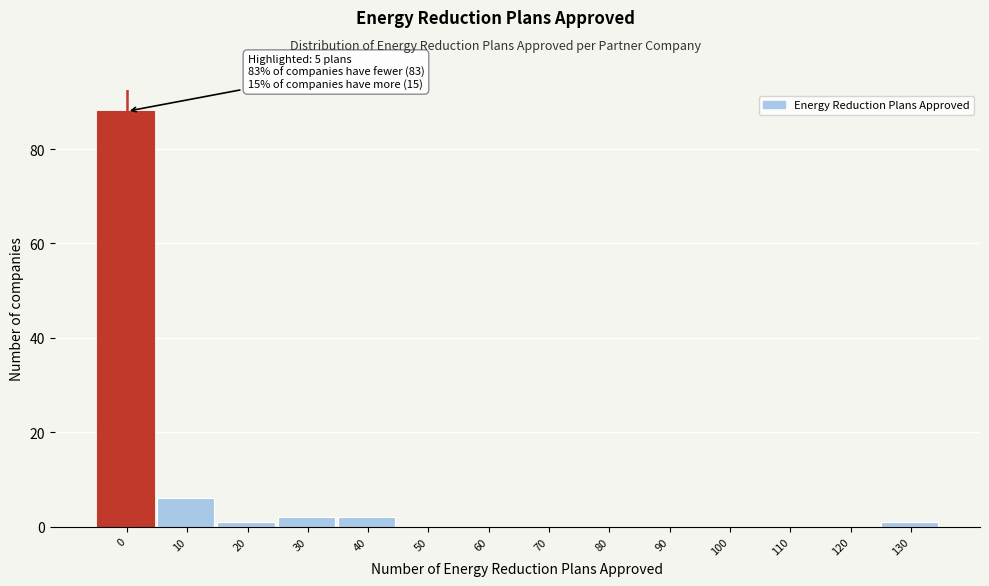

Reading left to right, list all the values displayed in this chart.

0=88	10=6	20=1	30=2	40=2	50=0	60=0	70=0	80=0	90=0	100=0	110=0	120=0	130=1